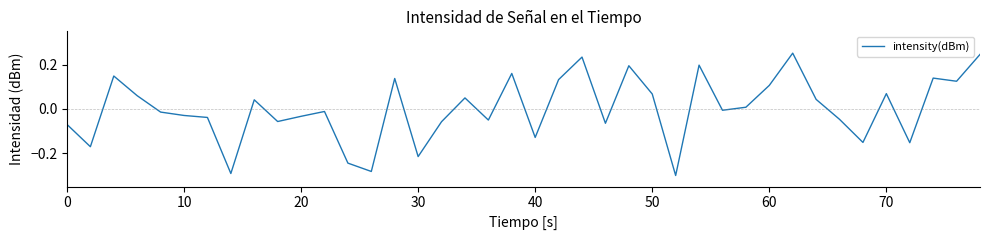

What is the difference between the maximum and minimum values?

0.6